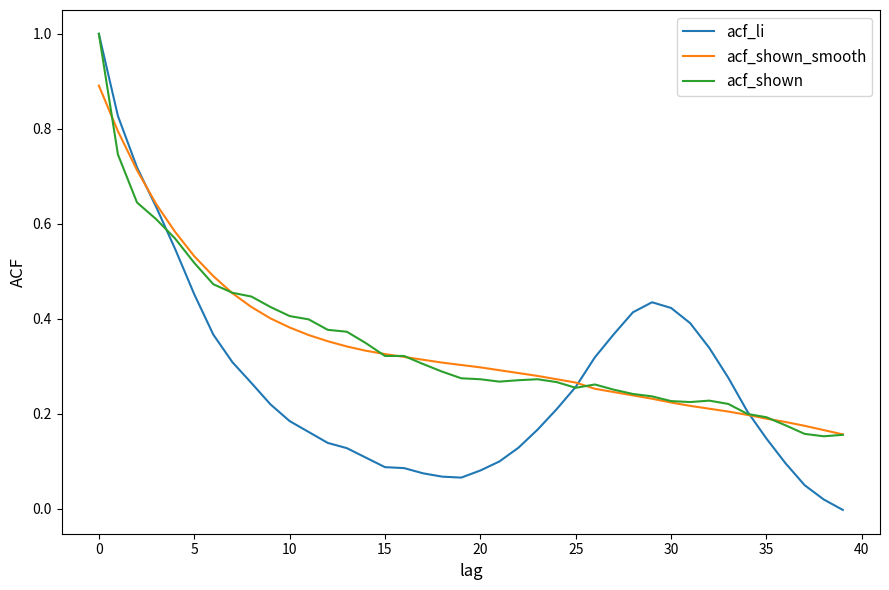

What is the maximum value for acf_li?

1.0